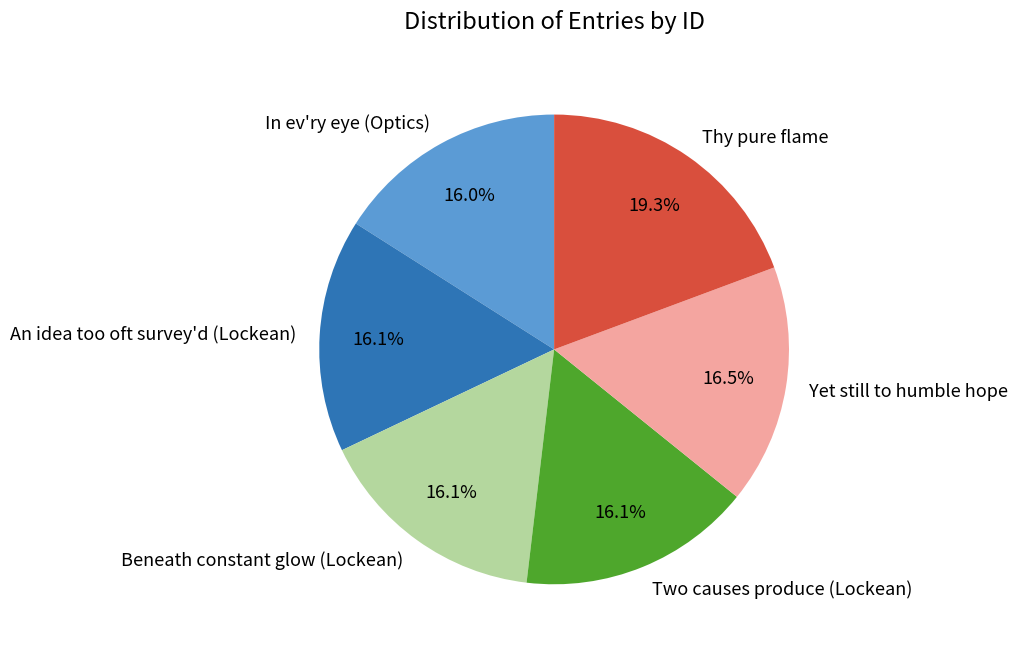

Which slice is the largest?

Thy pure flame